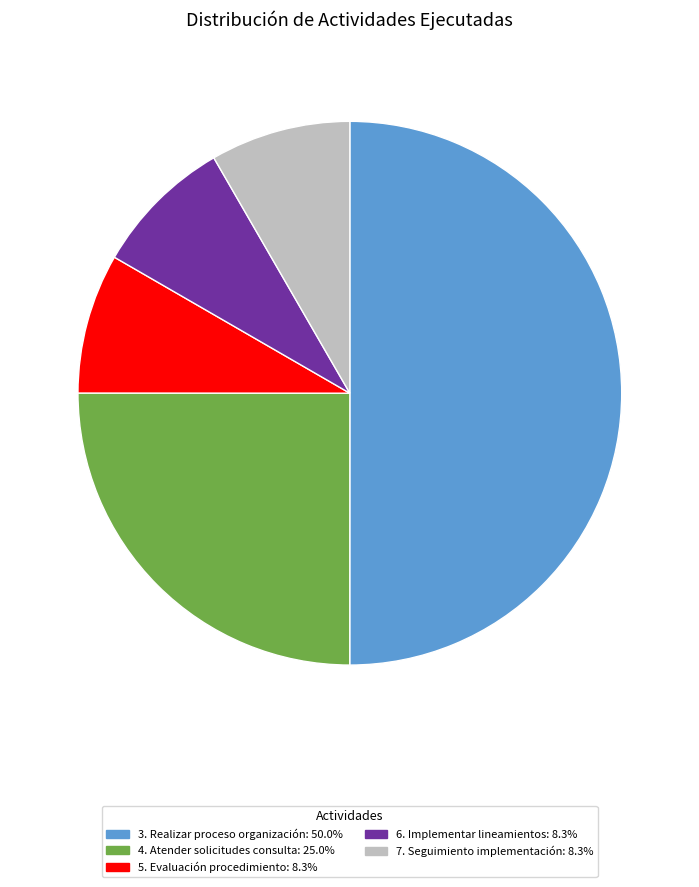

How many slices are in this pie chart?

5